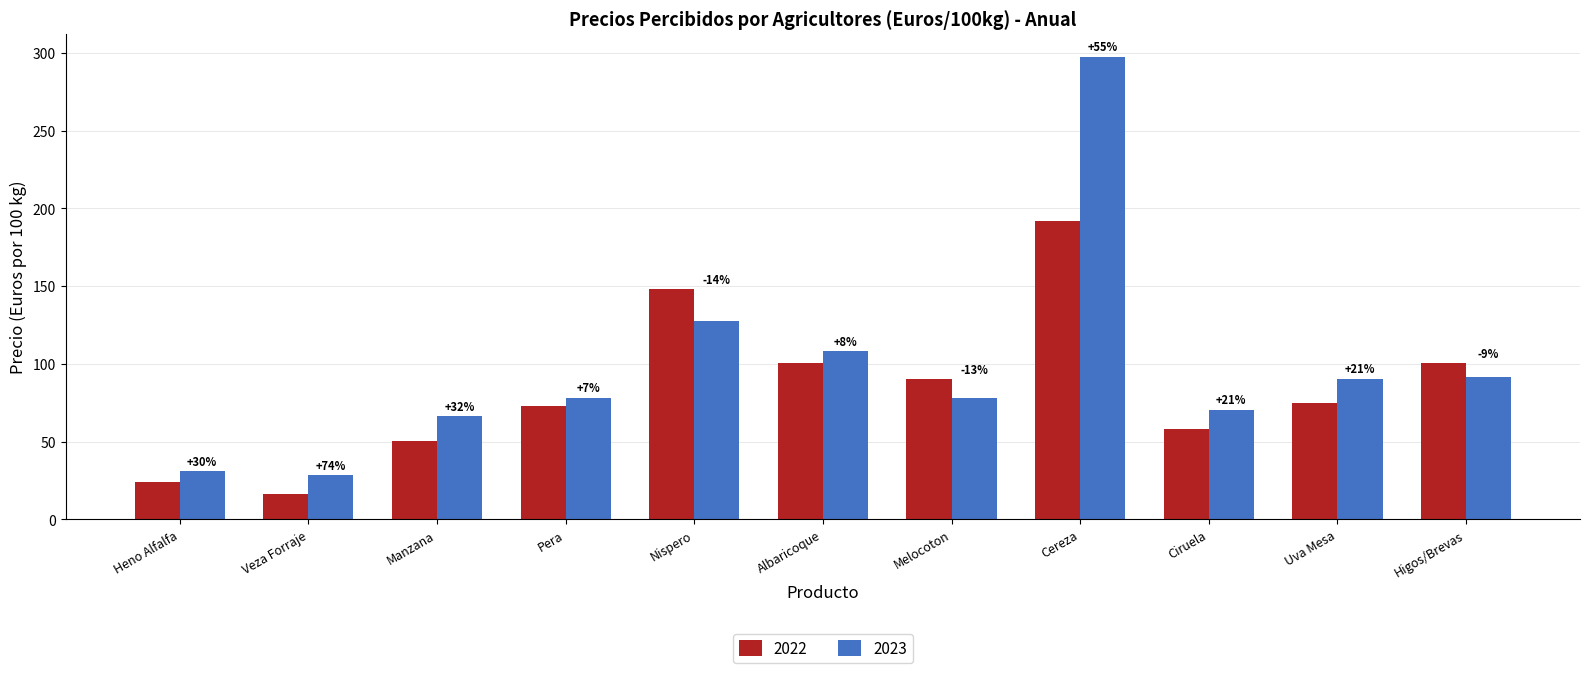

Reading left to right, extract all data points from this chart.

2022: Heno Alfalfa=24.0	Veza Forraje=16.3	Manzana=50.1	Pera=72.9	Nispero=148.2	Albaricoque=100.6	Melocoton=90.0	Cereza=191.7	Ciruela=58.3	Uva Mesa=74.6	Higos/Brevas=100.5
2023: Heno Alfalfa=31.1	Veza Forraje=28.3	Manzana=66.3	Pera=78.1	Nispero=127.7	Albaricoque=108.2	Melocoton=78.1	Cereza=297.5	Ciruela=70.5	Uva Mesa=90.5	Higos/Brevas=91.5